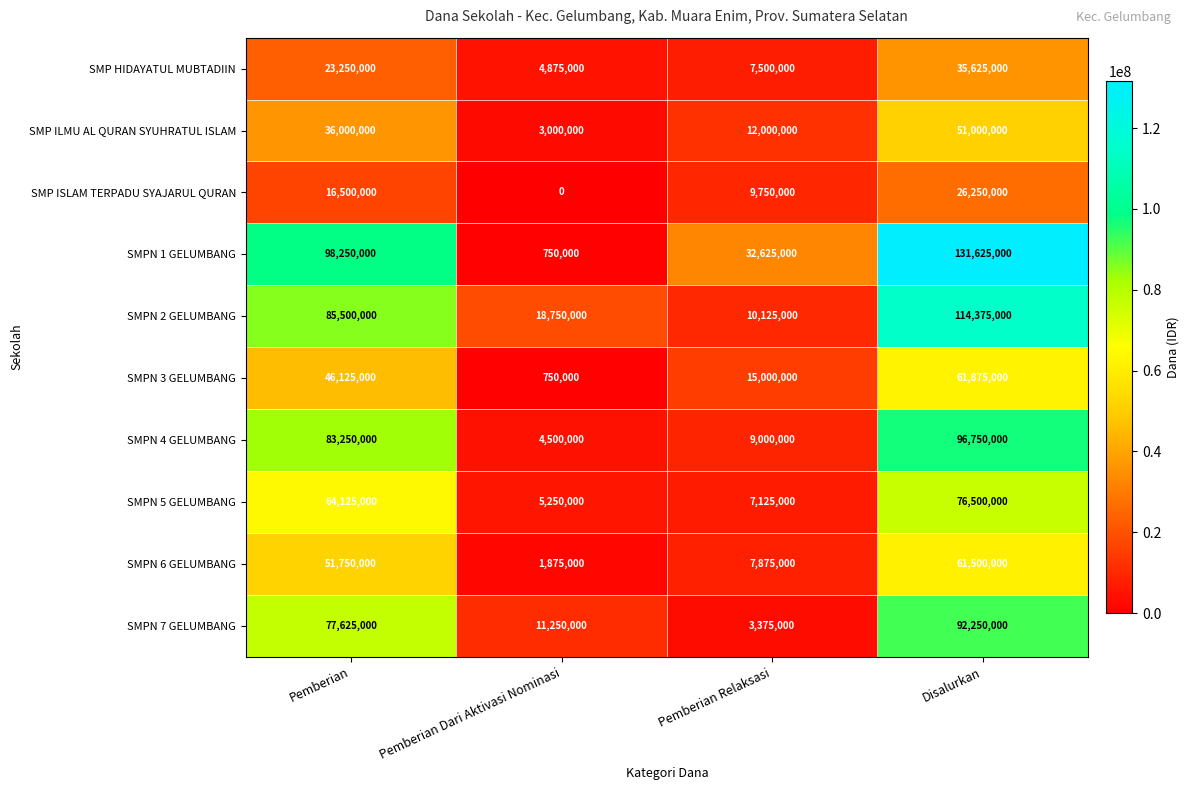

True or false: SMPN 5 GELUMBANG has a value of 2644879 at Pemberian Relaksasi.

False